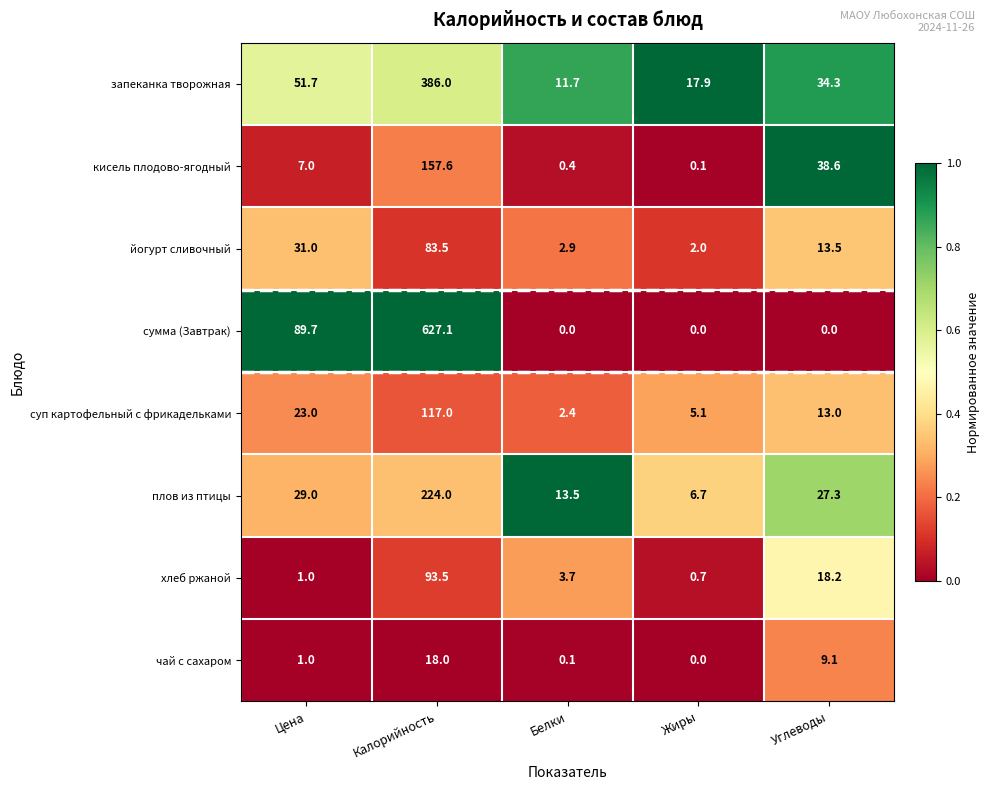

Read the сумма (Завтрак) value at Калорийность.

627.1